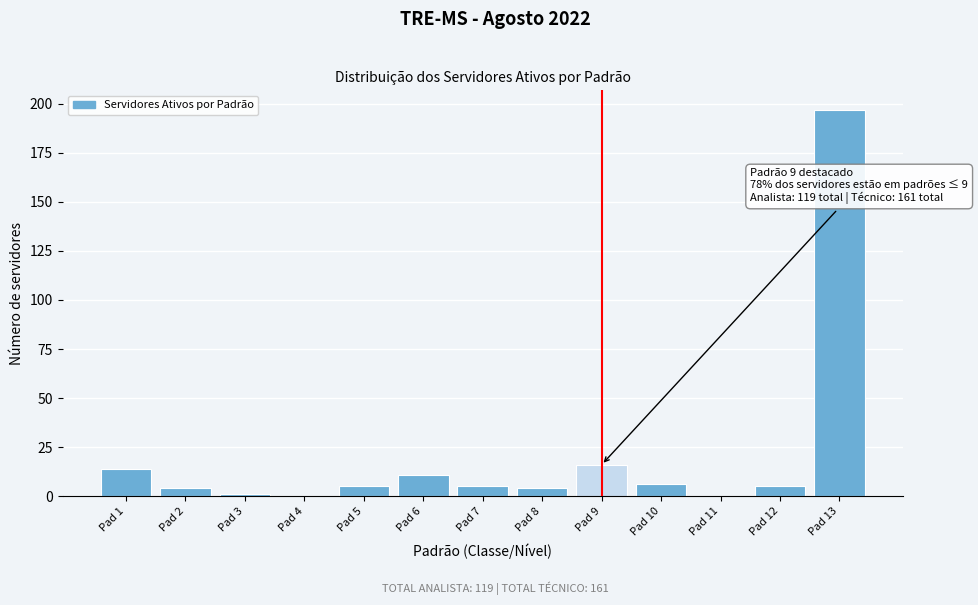

Reading left to right, list all the values displayed in this chart.

Pad 1=14	Pad 2=4	Pad 3=1	Pad 4=0	Pad 5=5	Pad 6=11	Pad 7=5	Pad 8=4	Pad 9=16	Pad 10=6	Pad 11=0	Pad 12=5	Pad 13=197